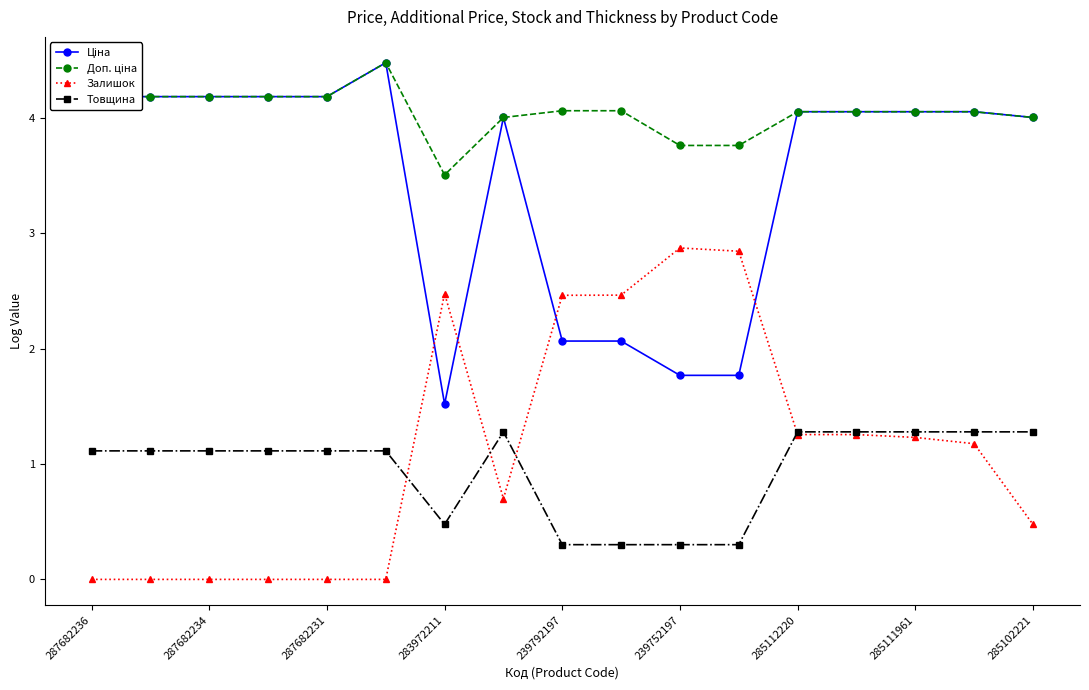

What is the value of the Залишок point at the 14th from the left?

1.3